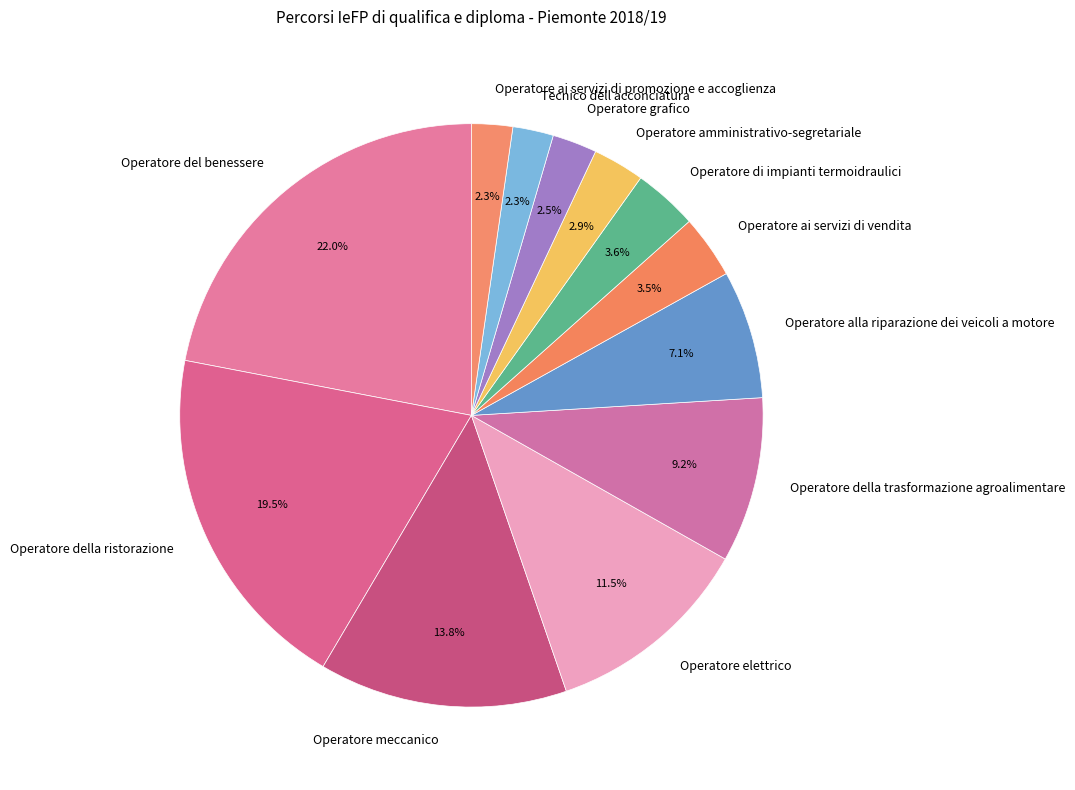

To the nearest percent, what is the difference between the Operatore amministrativo-segretariale and Operatore ai servizi di vendita slice percentages?

1%